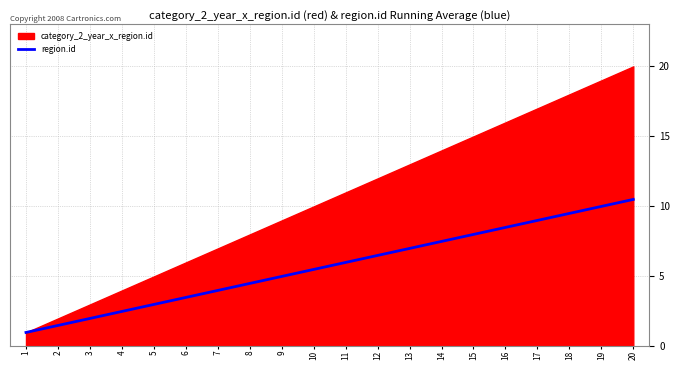

How many lines are shown in the chart?

1